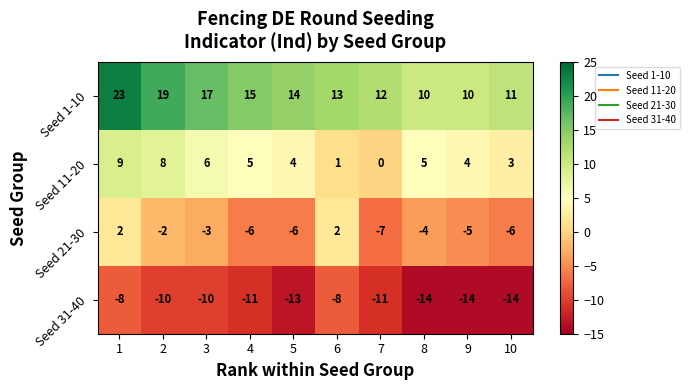

Is it true that Seed 1-10 equals 22 at 5?

False